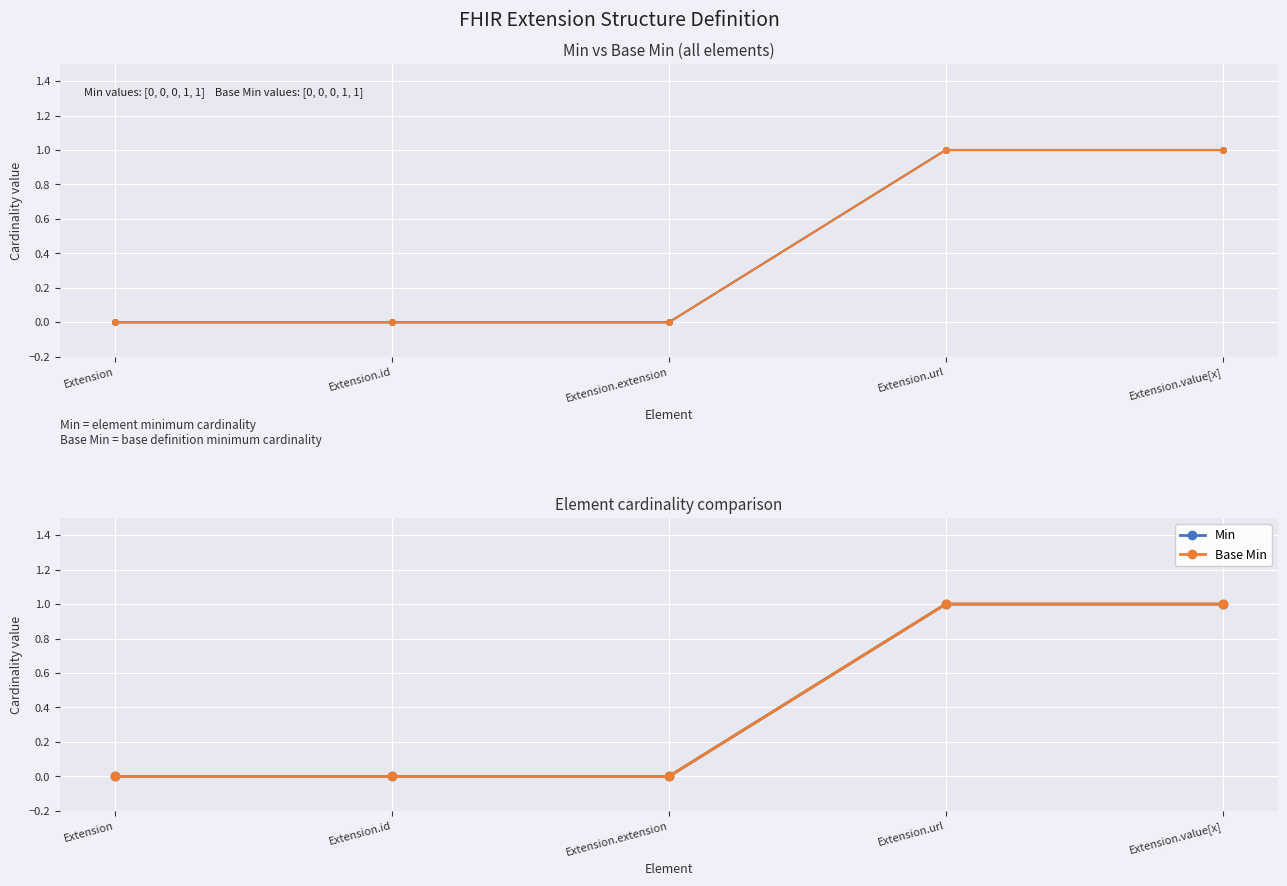

What is the label of the 2nd point from the right?

Extension.url